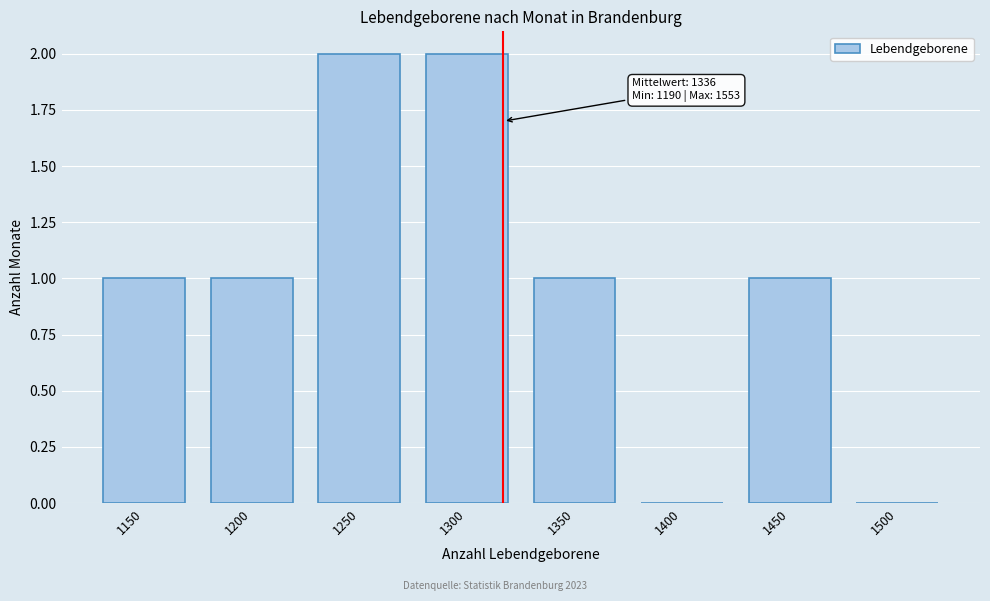

Reading right to left, extract all data points from this chart.

1500=0	1450=1	1400=0	1350=1	1300=2	1250=2	1200=1	1150=1